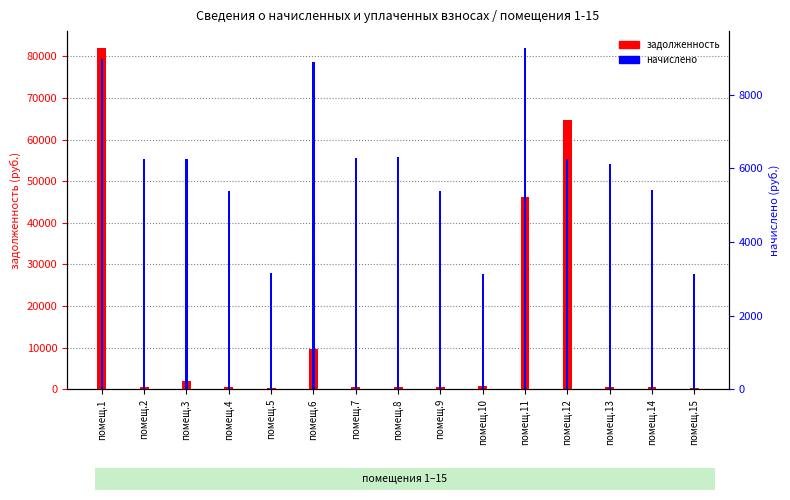

Are the bars horizontal?

No